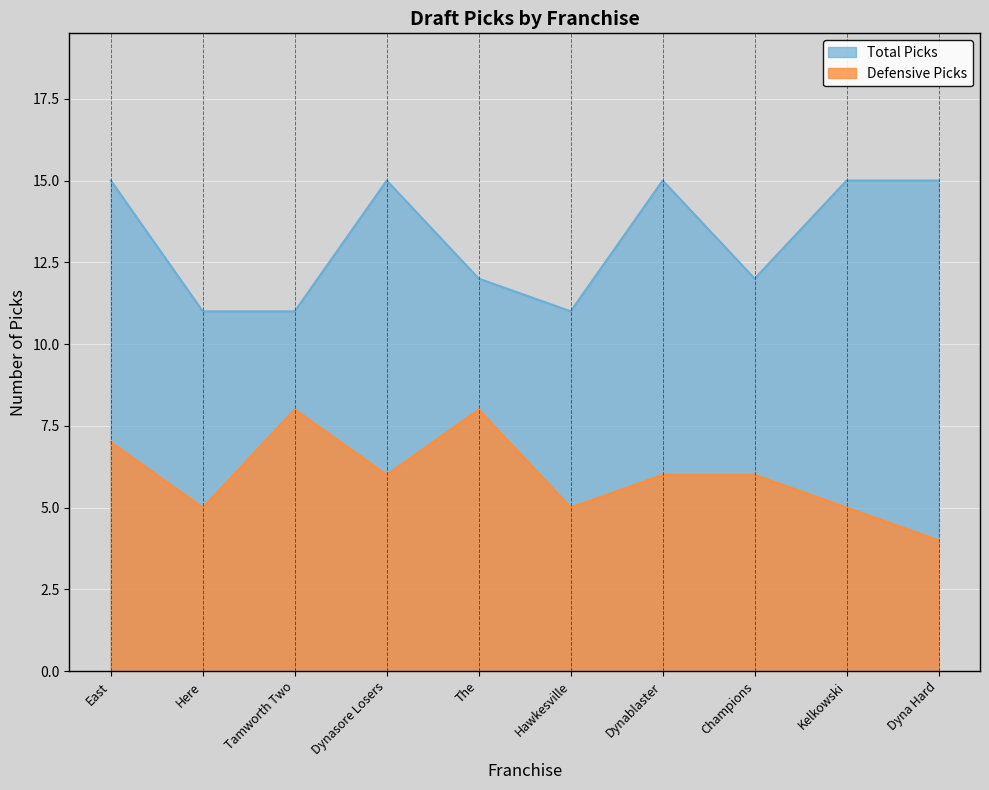

Reading right to left, list all the values displayed in this chart.

Total Picks: 15	15	12	15	11	12	15	11	11	15
Defensive Picks: 4	5	6	6	5	8	6	8	5	7